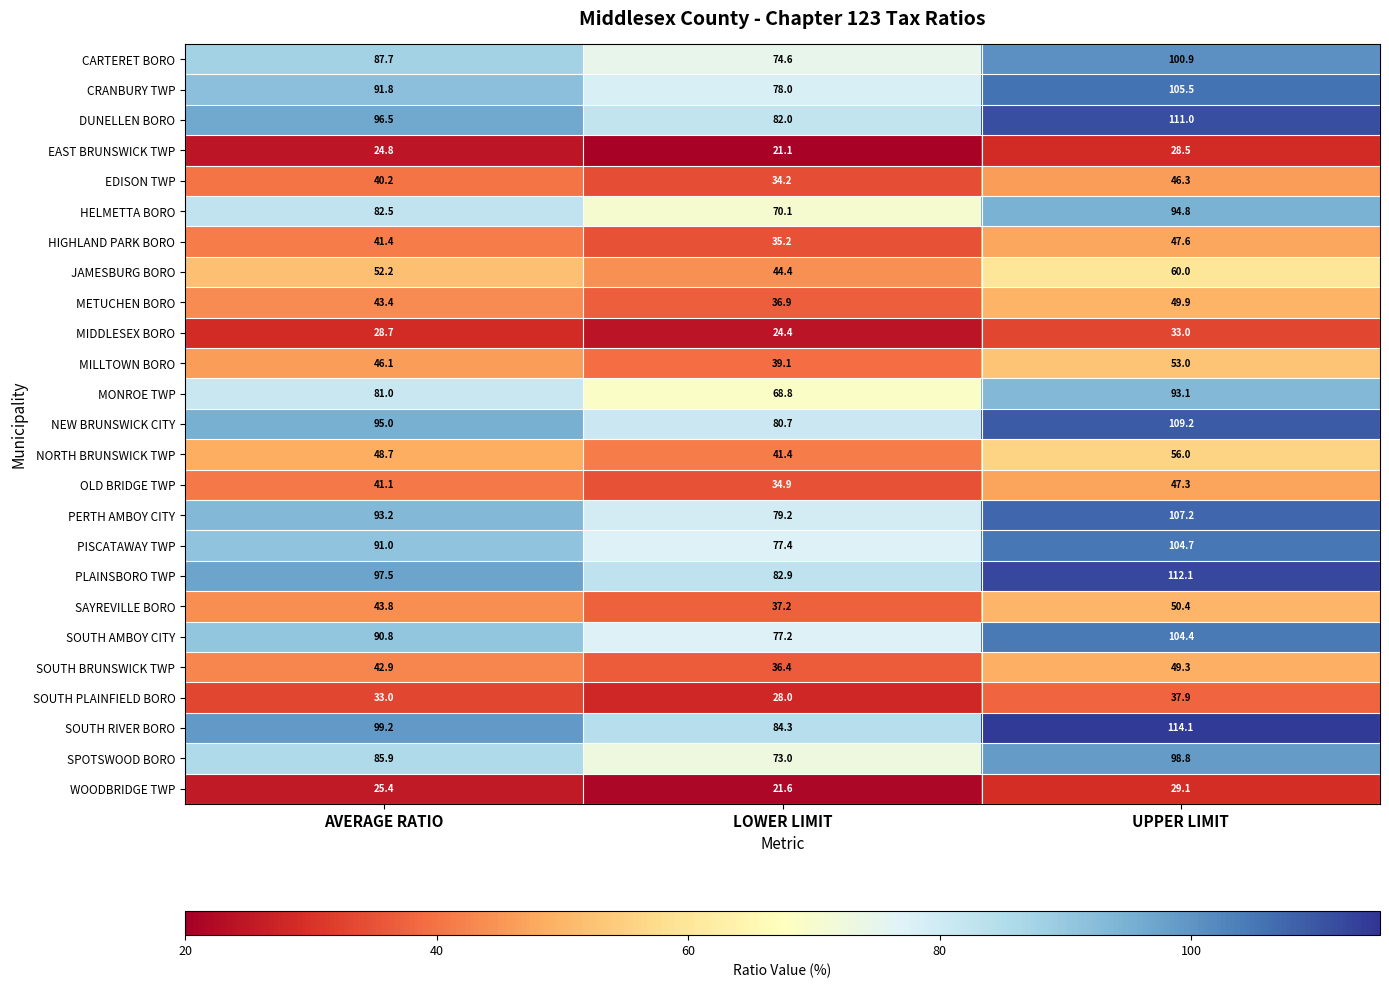

Between AVERAGE RATIO and UPPER LIMIT, which series saw the biggest shift?

SOUTH RIVER BORO